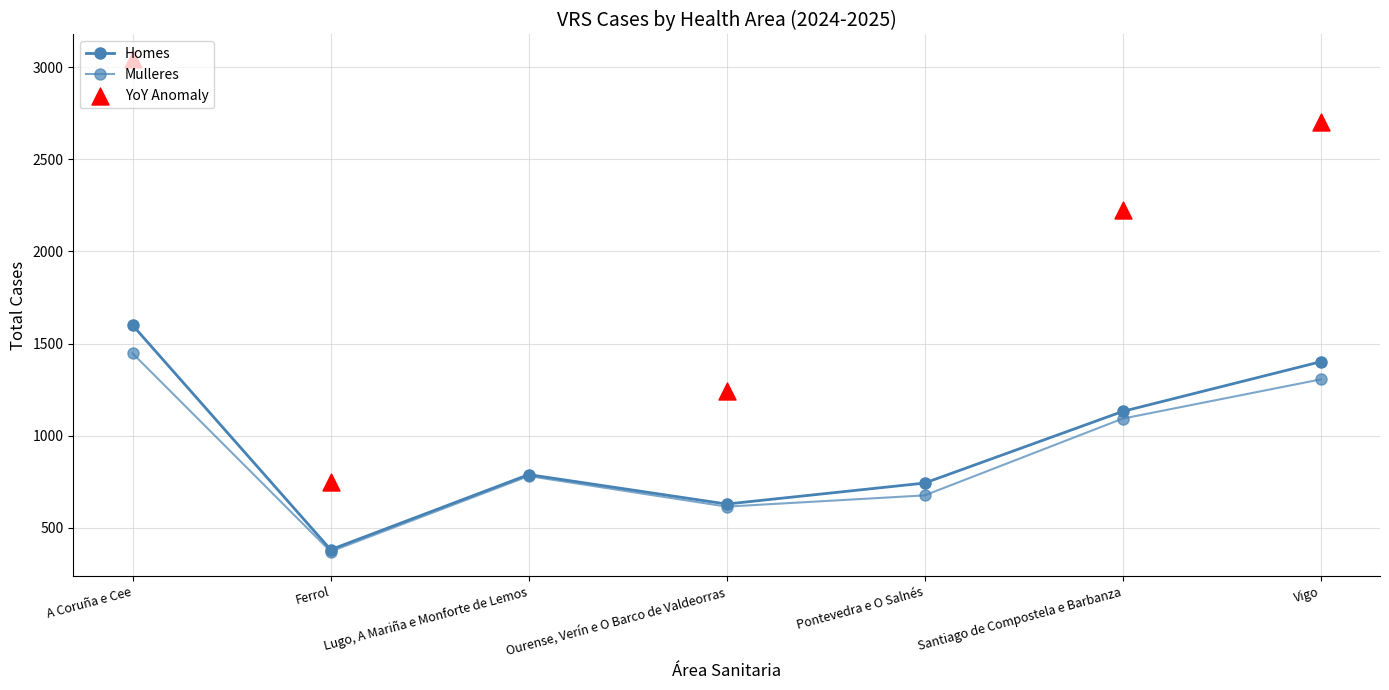

What is the total value across all series at Ferrol?

750